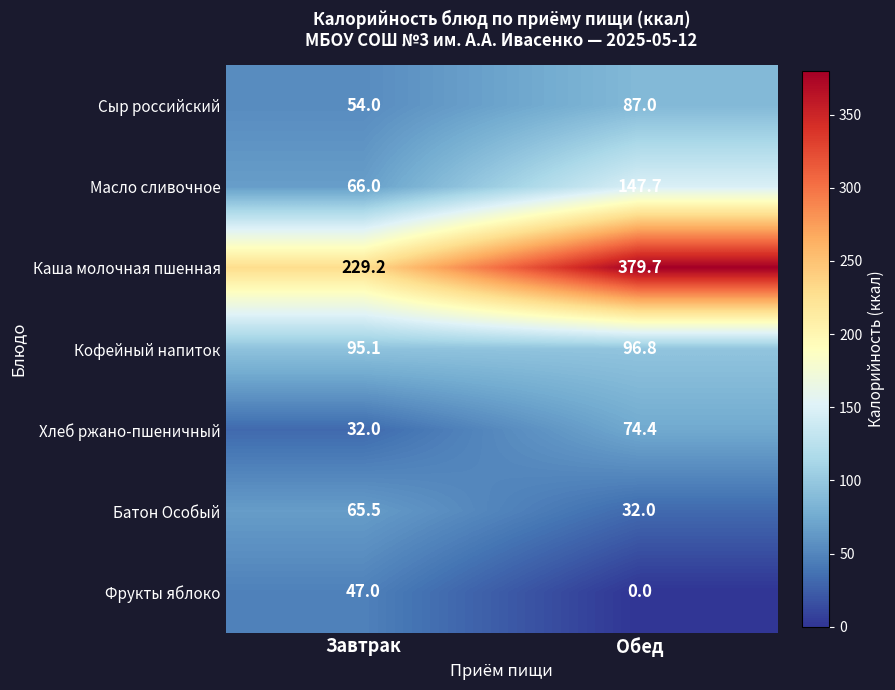

Count the number of categories in the chart.

2